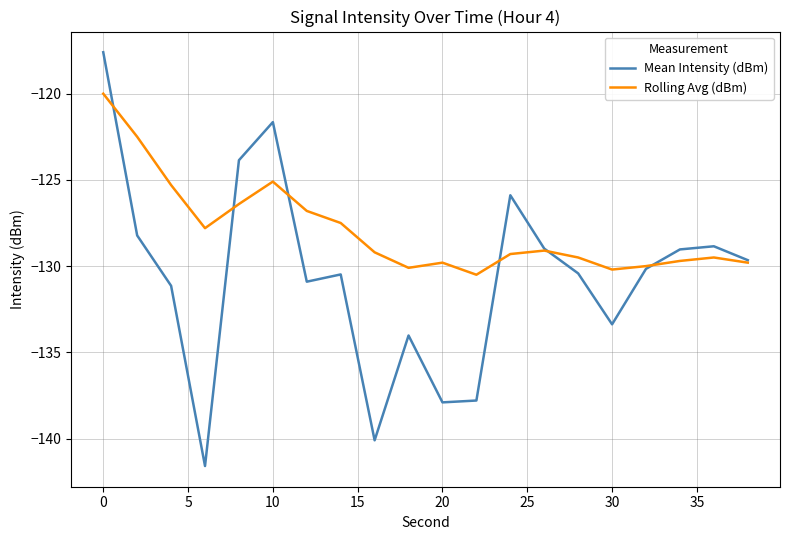

What is the minimum value shown in the chart?

-141.6